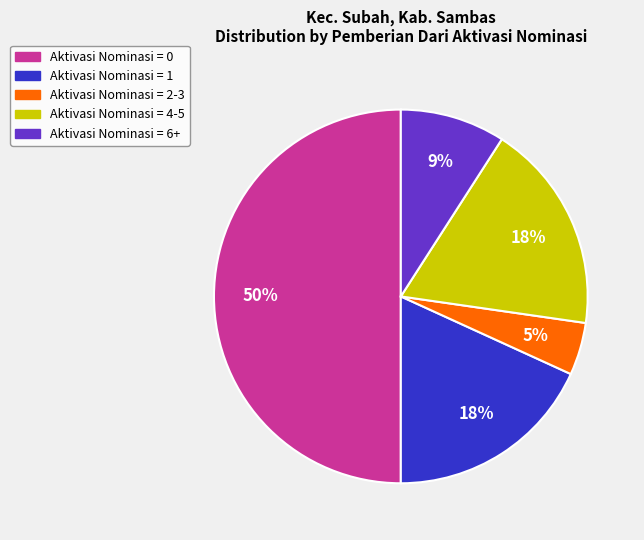

Which slice is the smallest?

Aktivasi Nominasi = 2-3